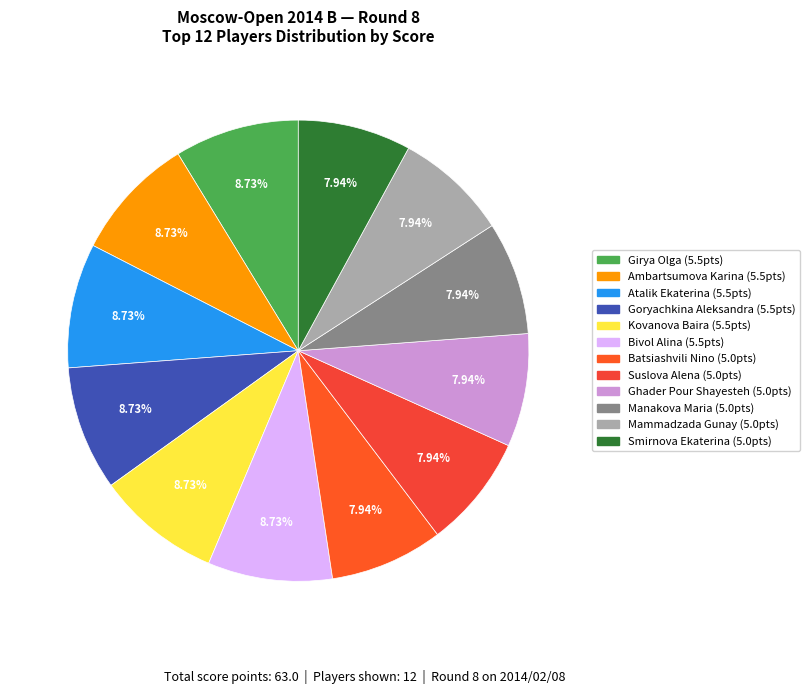

How many slices are in this pie chart?

12